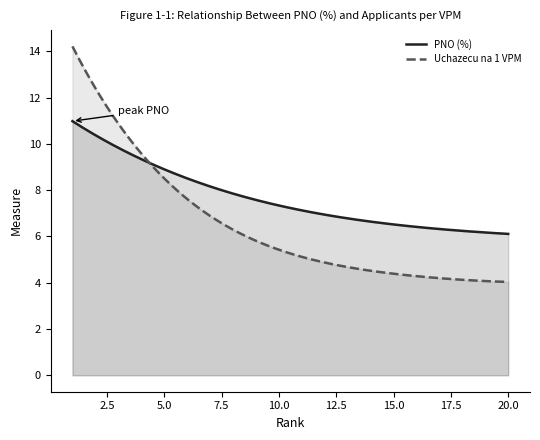

What is the difference between the highest and lowest values at 6?

1.2